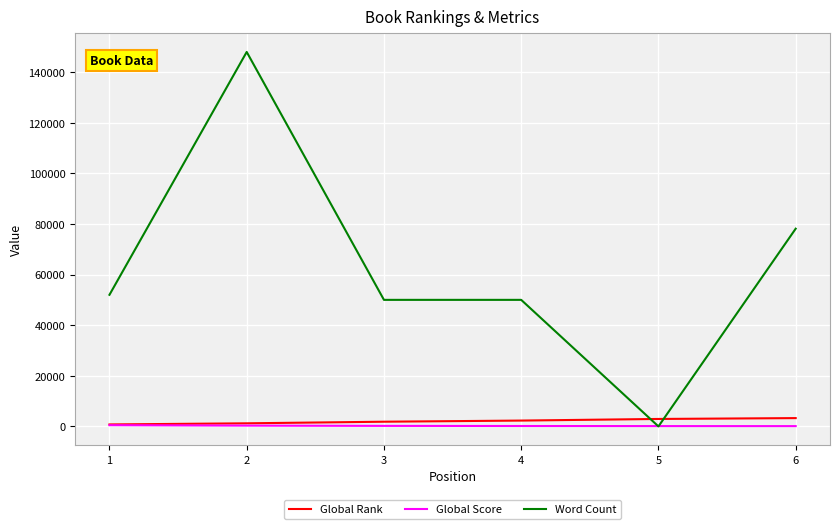

What is the difference between the highest and lowest values at 6?

78008